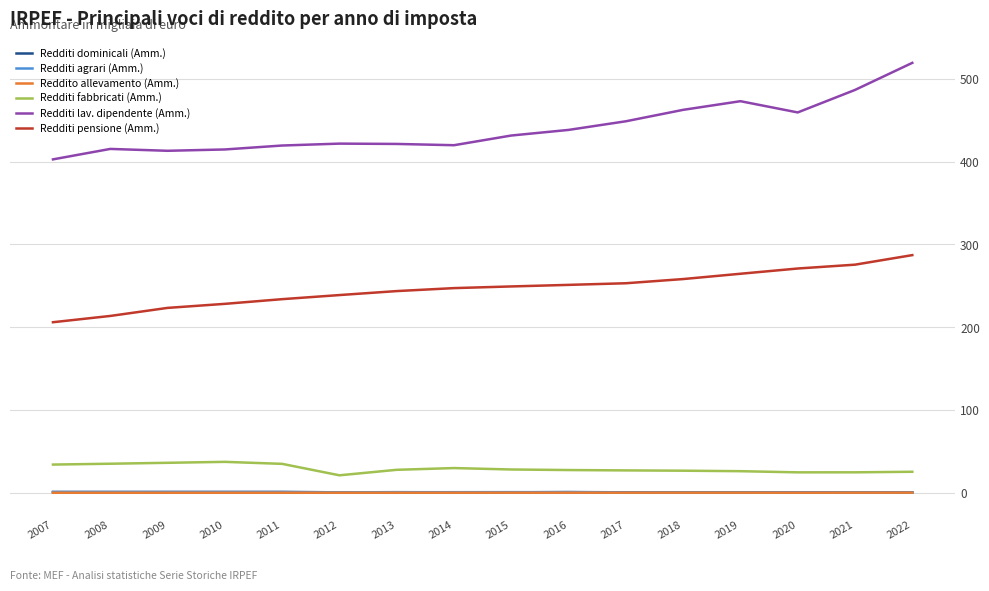

What is the difference between the maximum and minimum values in the Redditi lav. dipendente (Amm.) series?

116.5